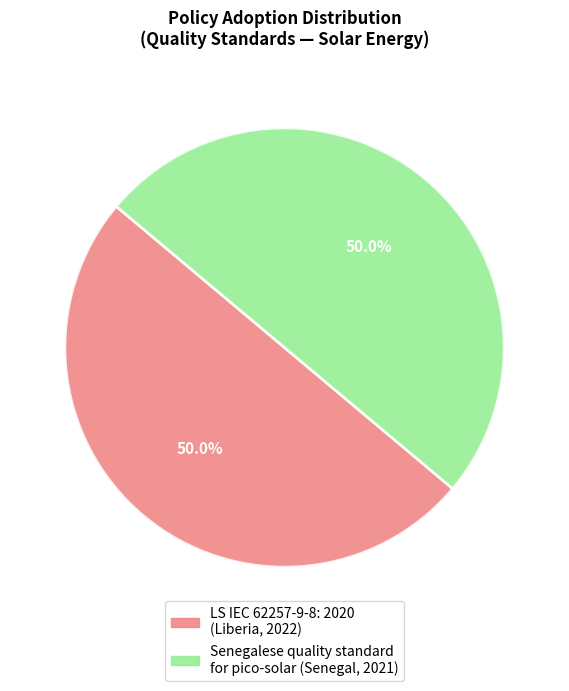

To the nearest percent, what is the combined percentage of LS IEC 62257-9-8: 2020 and Senegalese quality standard for pico-solar?

100%